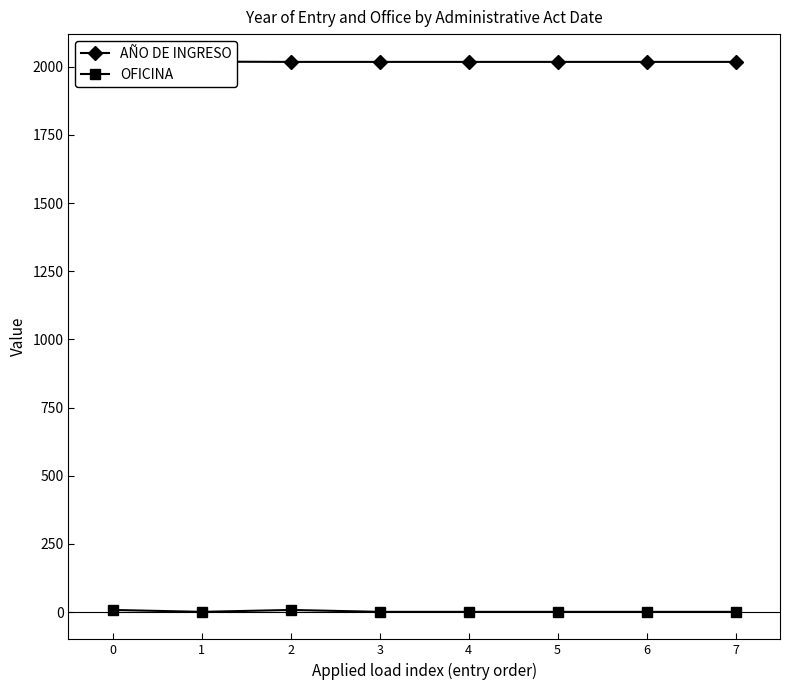

At which label is OFICINA closest to 4?

1